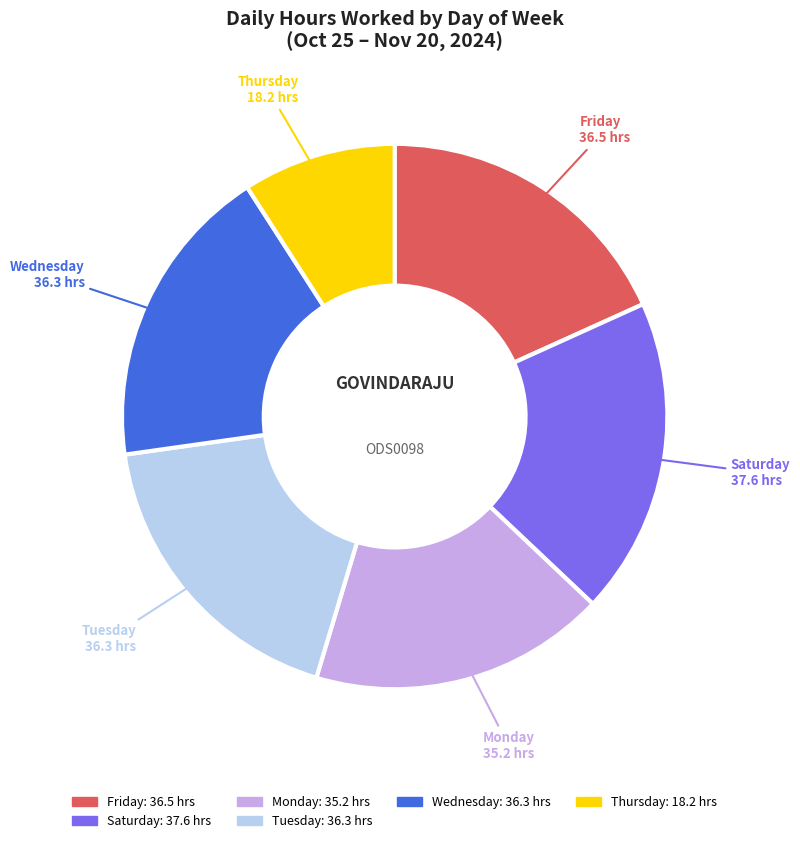

Is there a majority slice in this chart?

No